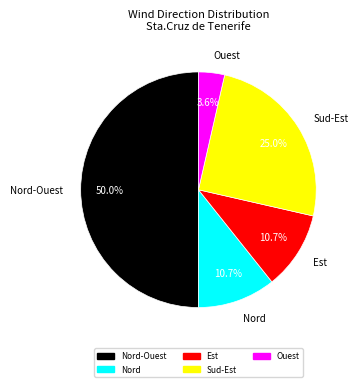

To the nearest percent, what is the average slice percentage?

20%